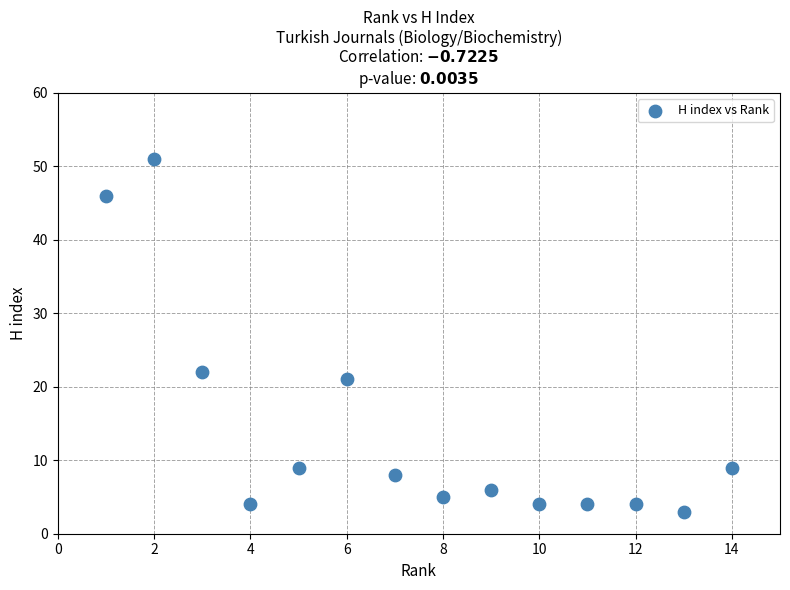

What Y value in the scatter plot is closest to 27?

22